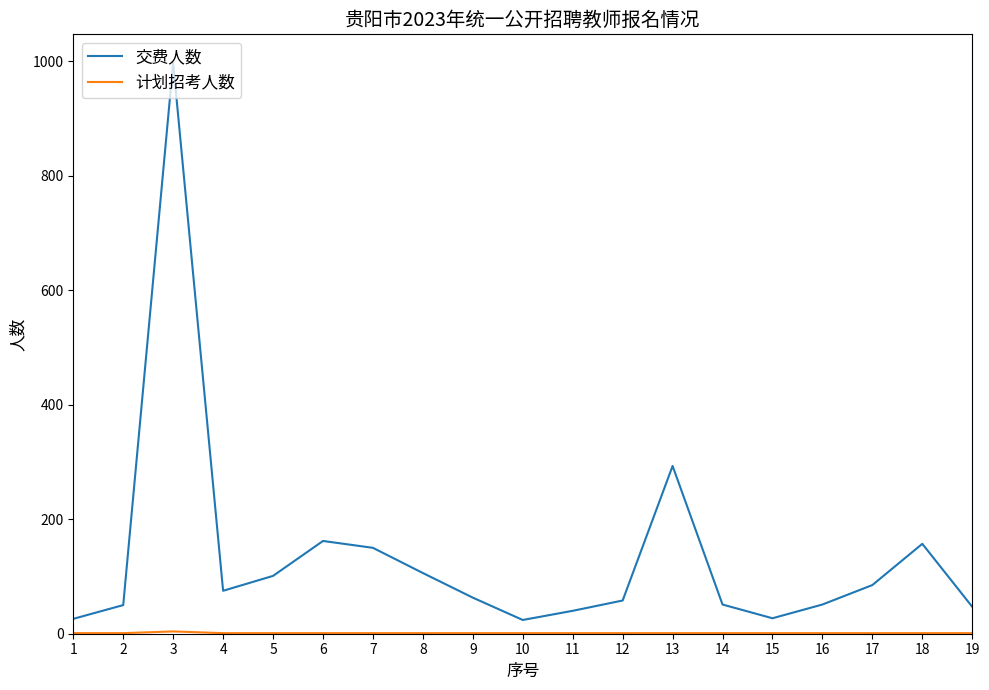

Which series has the largest total across all categories?

交费人数